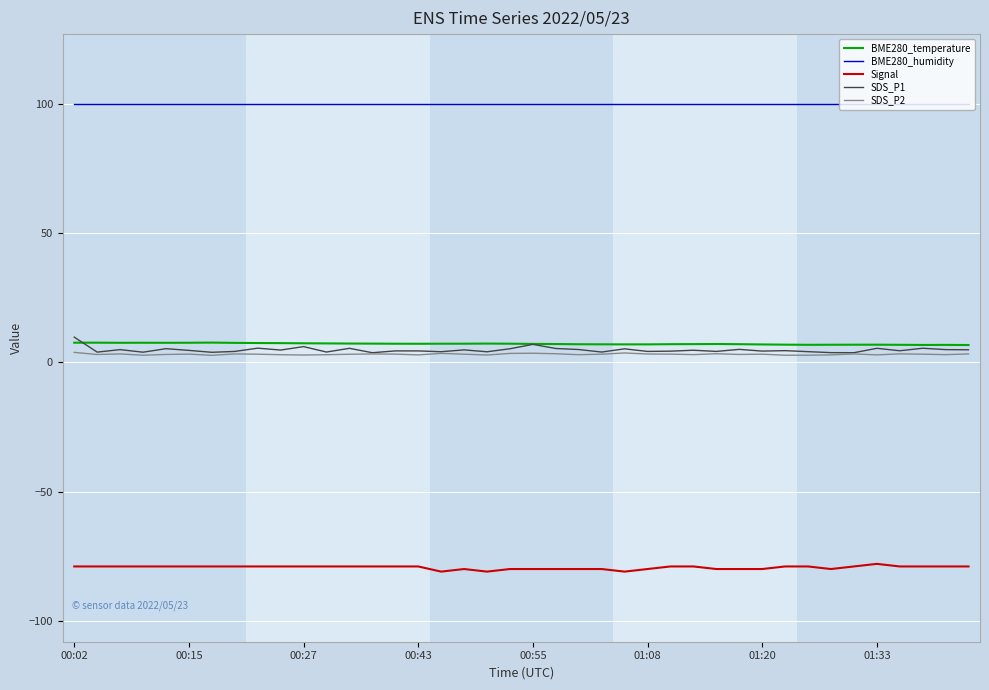

True or false: Signal and BME280_temperature cross at least once.

False